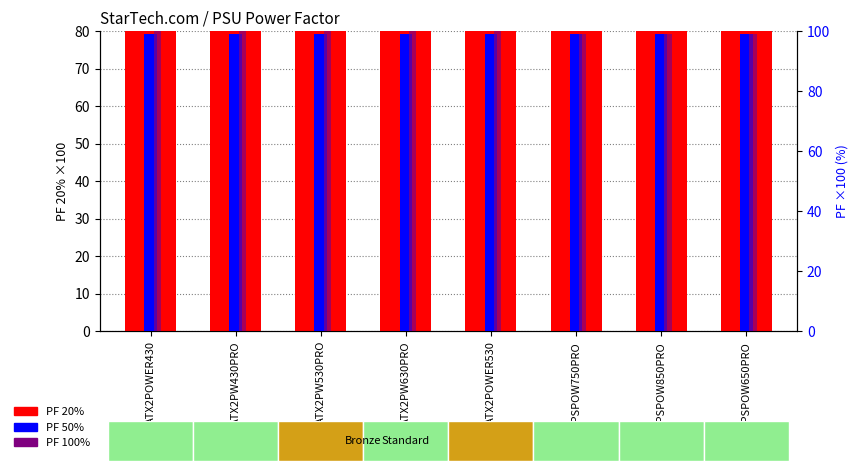

True or false: PF 50% has a value of 99 at ATX2PW530PRO.

True